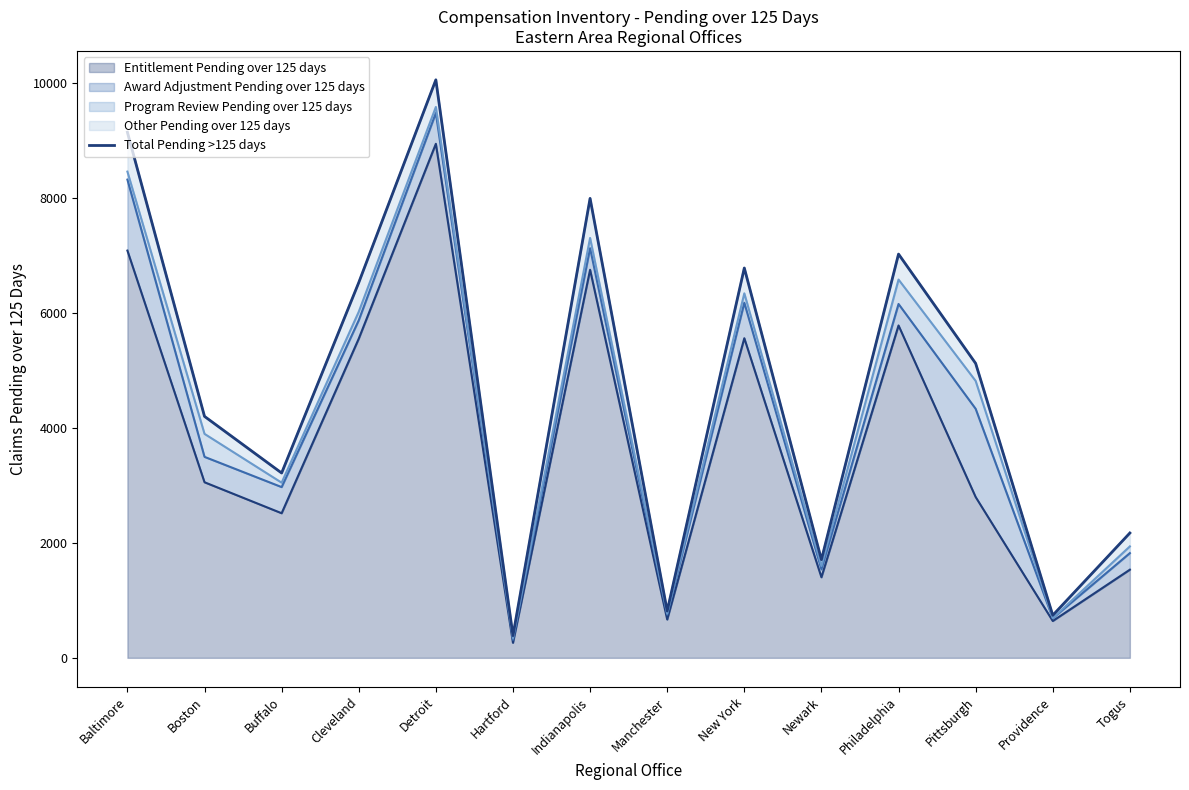

What is the label of the 1st point from the left?

Baltimore